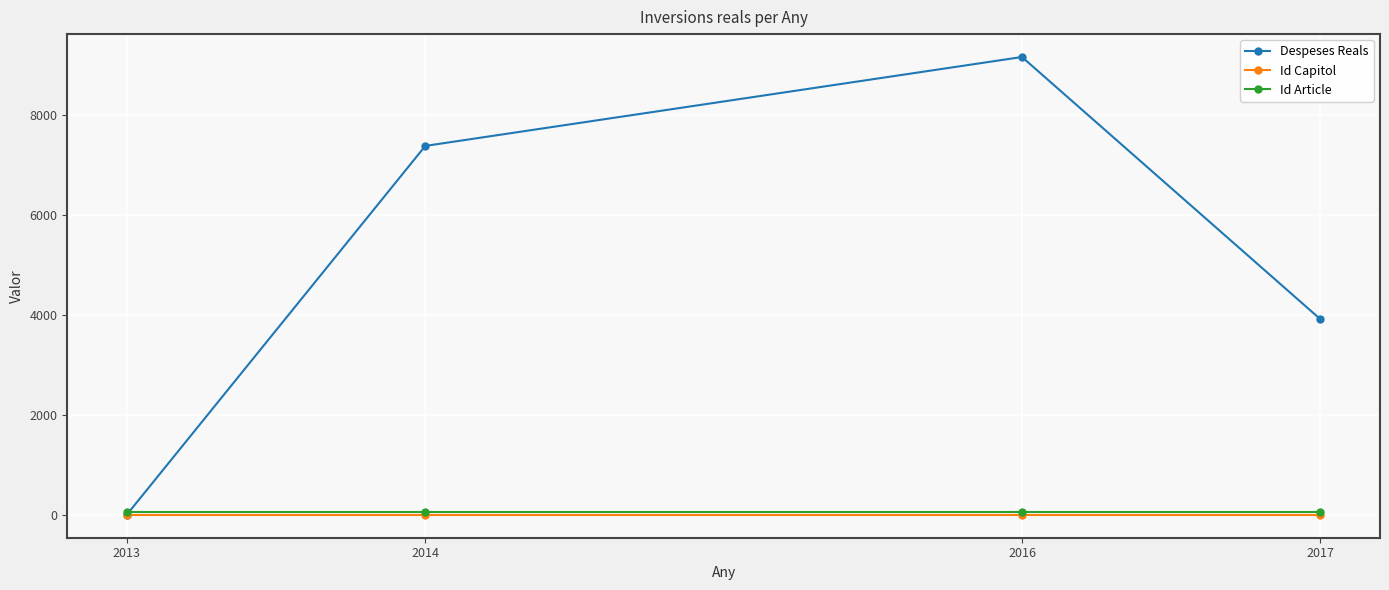

Which category has the highest value in the Despeses Reals series?

2016